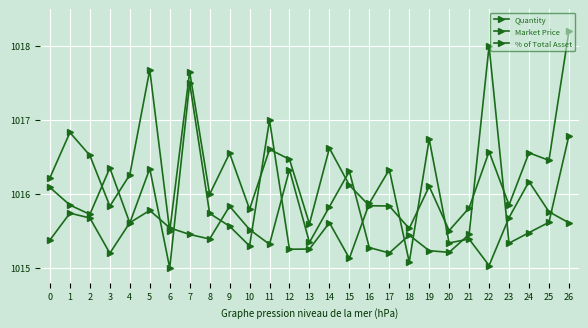

What is the difference between the second highest and minimum values in the Market Price series?

1.6